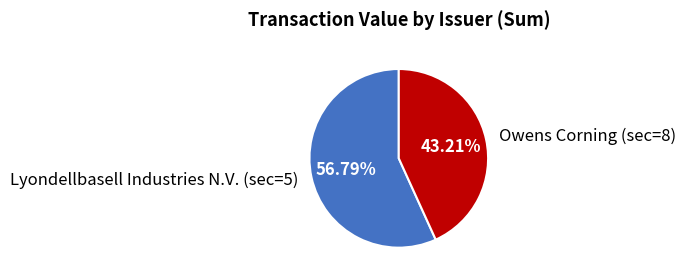

Which category accounts for the majority?

Lyondellbasell Industries N.V. (sec=5)